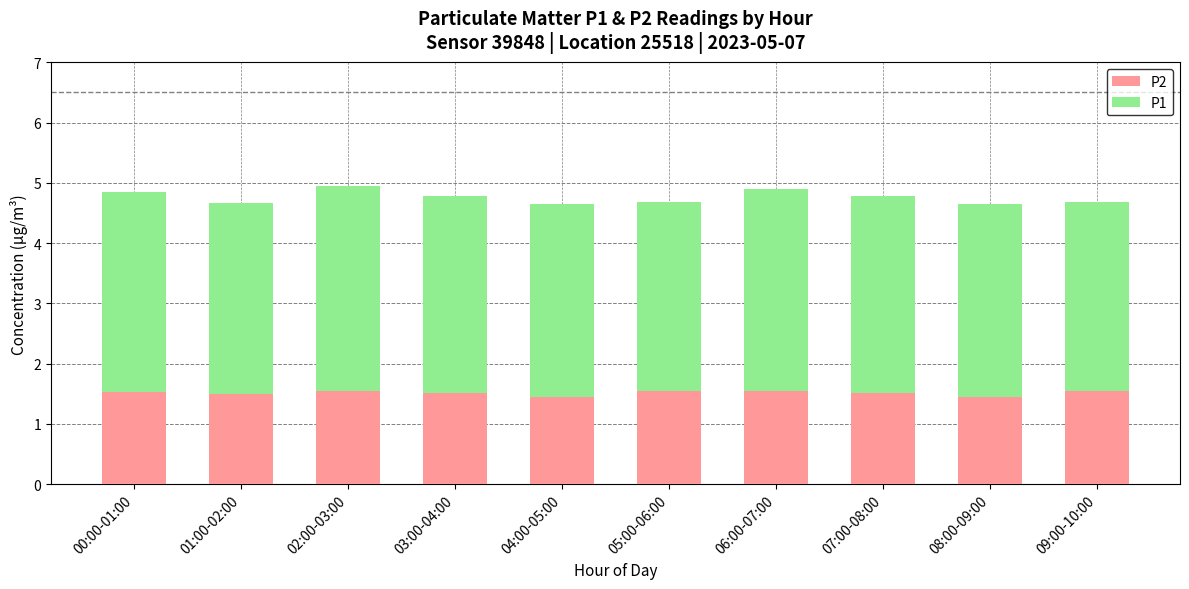

What is the total value across all series at 08:00-09:00?

4.7